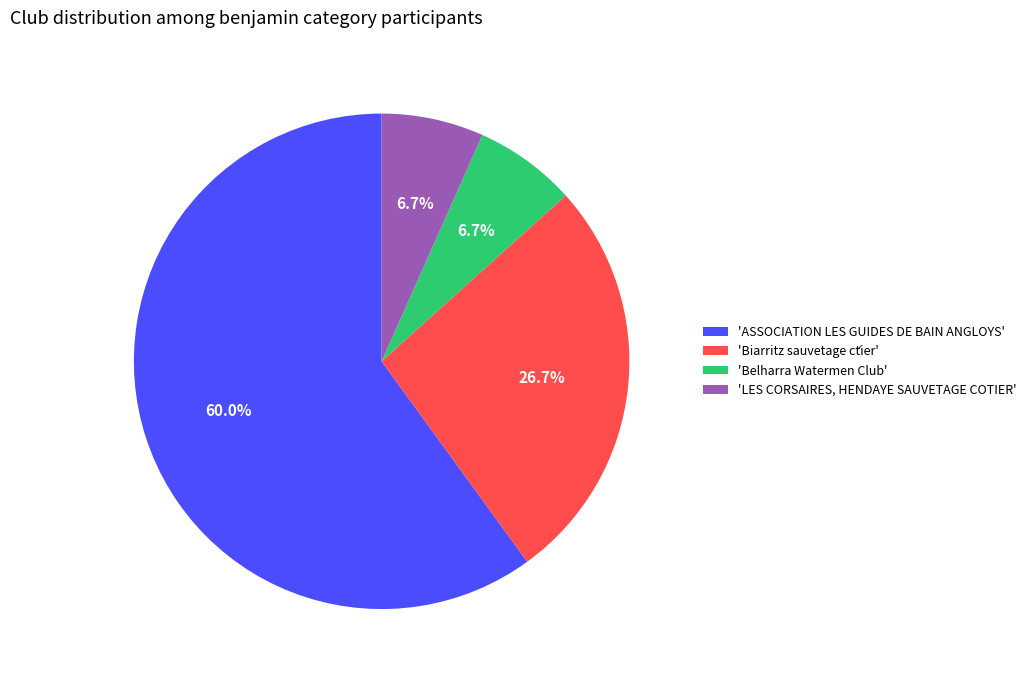

Which category has the biggest portion of the pie?

'ASSOCIATION LES GUIDES DE BAIN ANGLOYS'